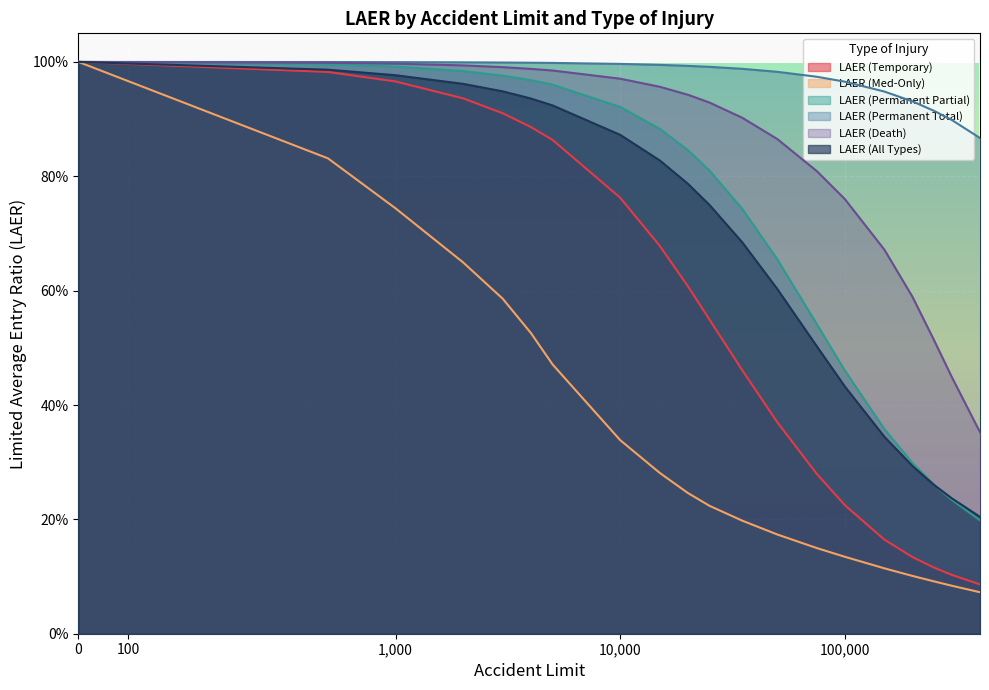

What is the total value across all series at 500?

5.8